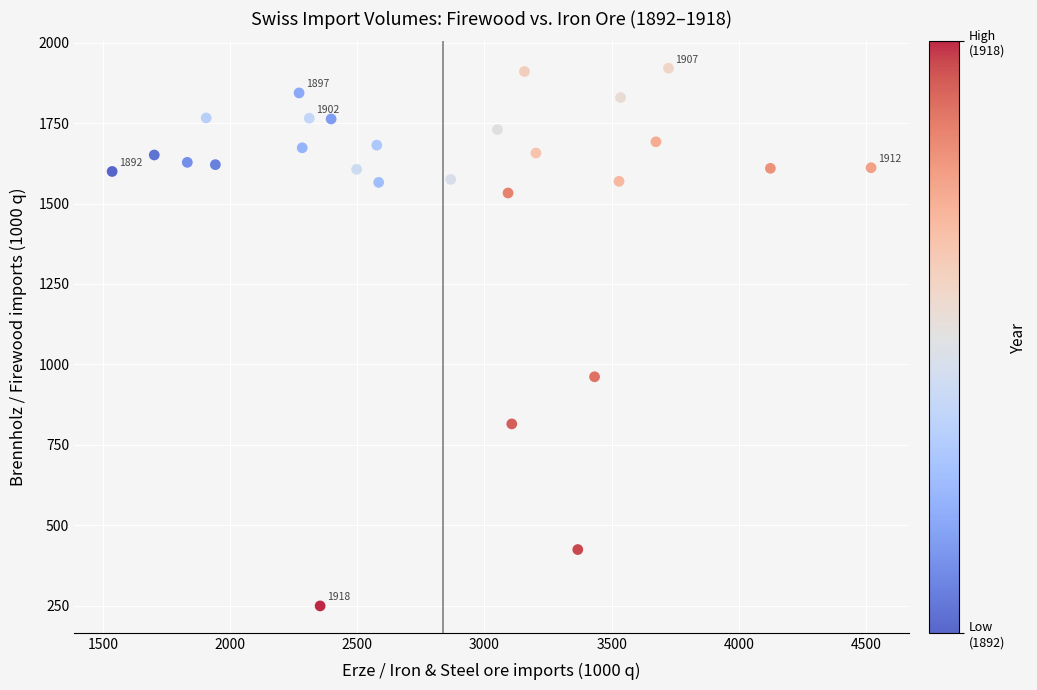

What Y value in the scatter plot is closest to 1084?

961.4